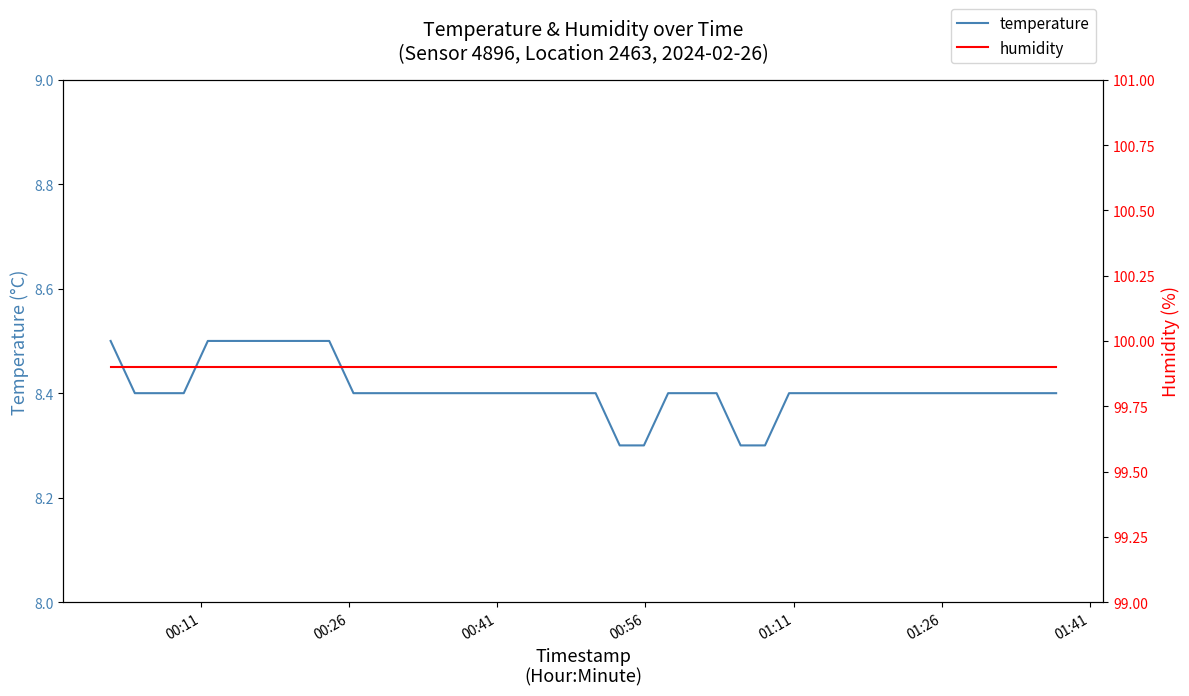

What is the lowest value of the temperature series?

8.3